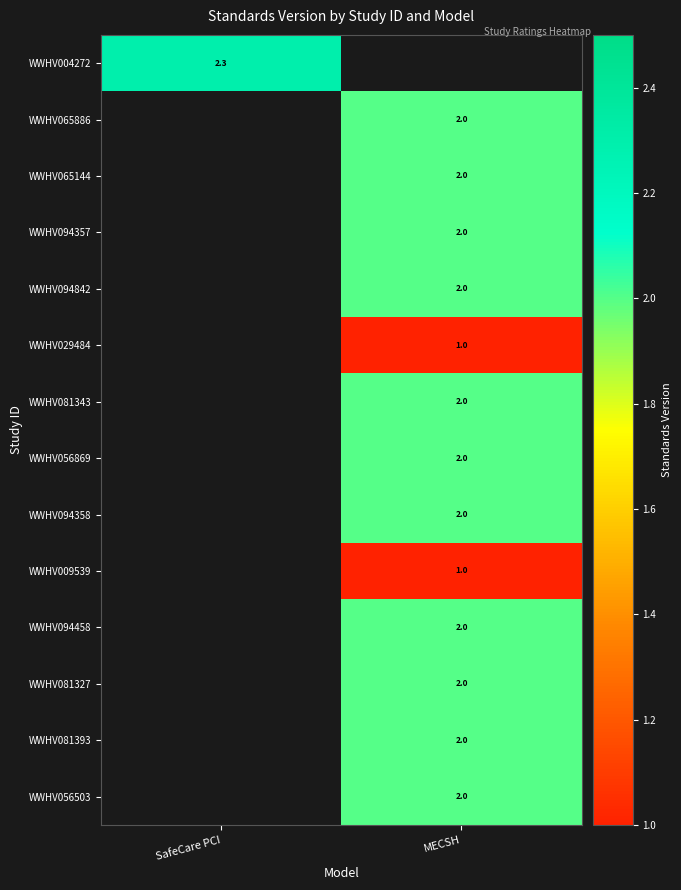

Is it true that WWHV029484 equals 1.0 at MECSH?

True